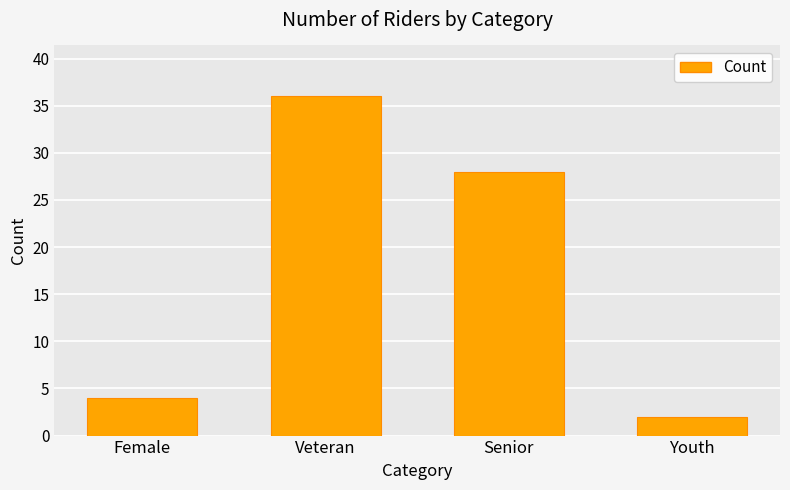

The chart shows a value of 1 at Female. True or false?

False